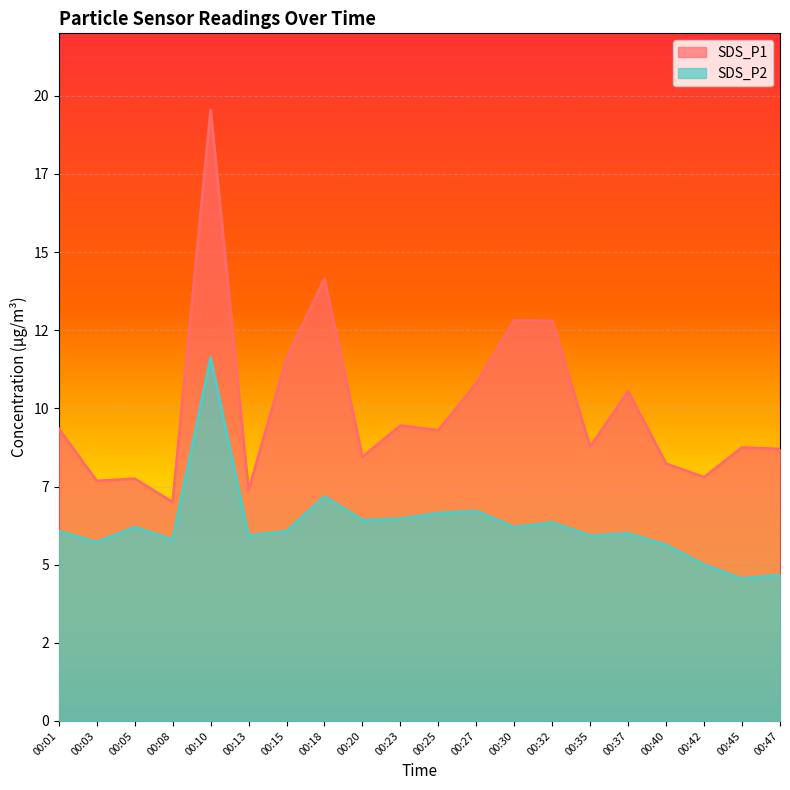

Is the value of SDS_P2 at 00:18 greater than the value of SDS_P1 at 00:37?

No